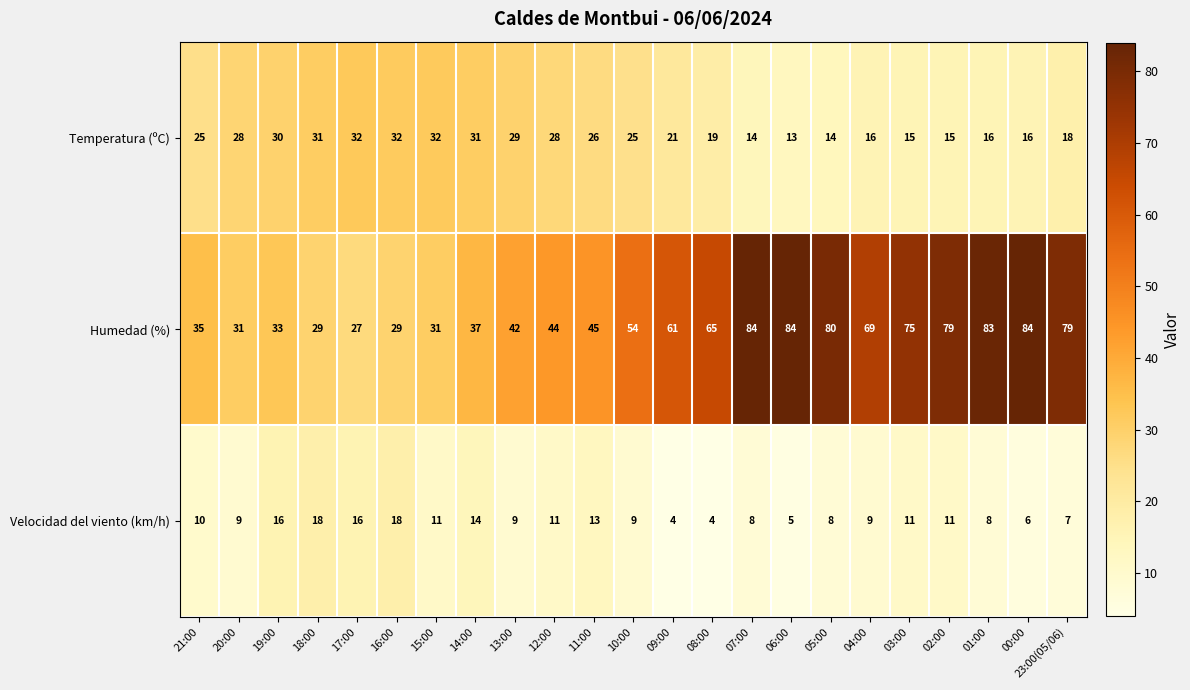

What is the total value across all series at 18:00?

78